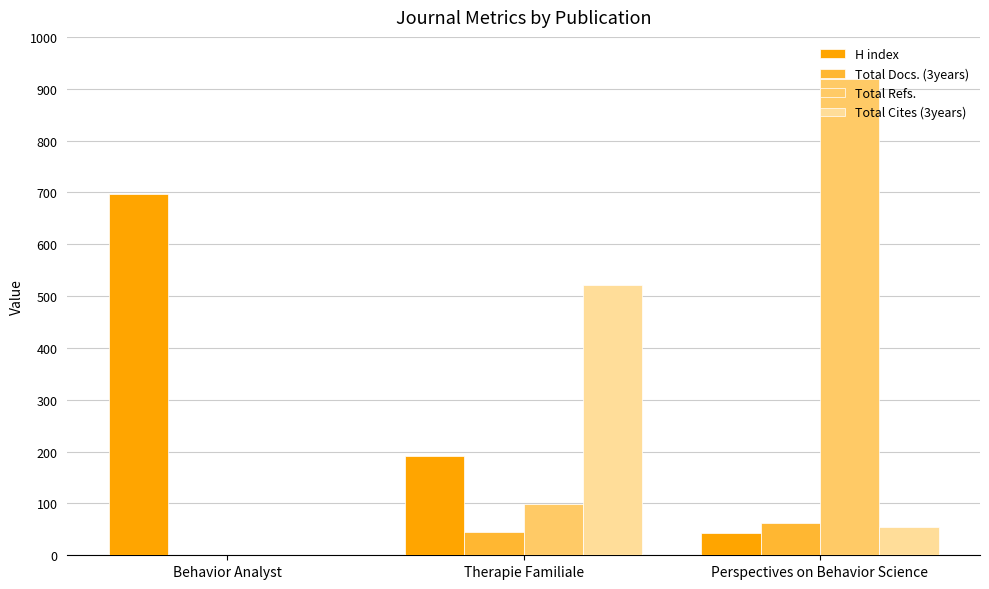

What is the maximum value for Total Docs. (3years)?

63